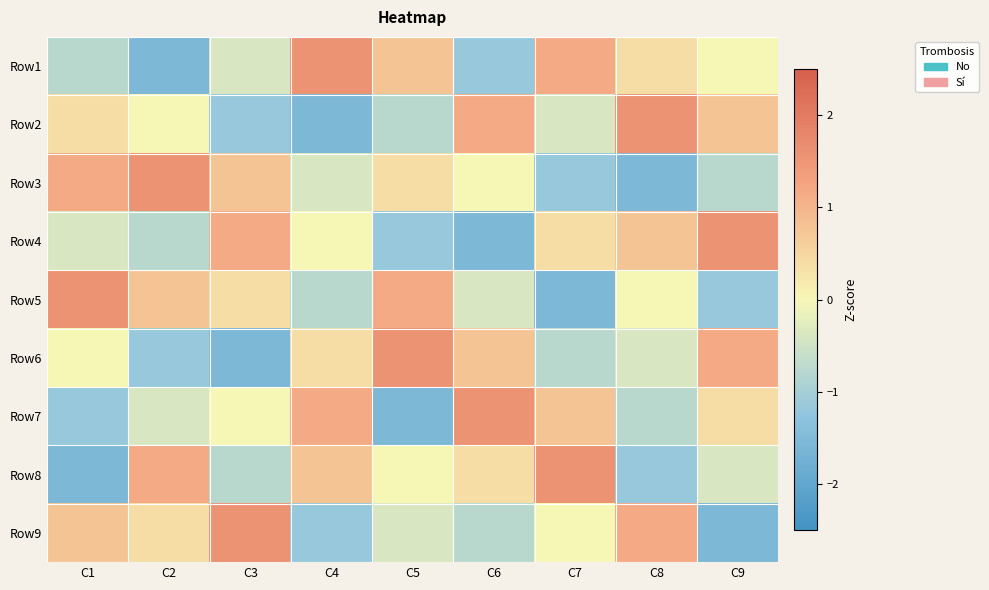

At how many categories does at least one series exceed 1?

9